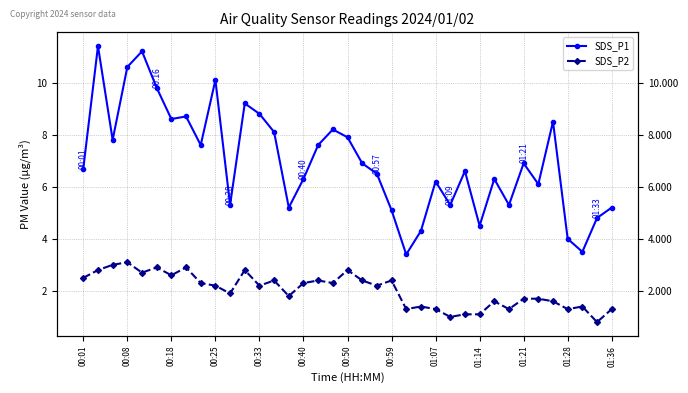

Between 00:01 and 26, which series saw the biggest shift?

SDS_P2